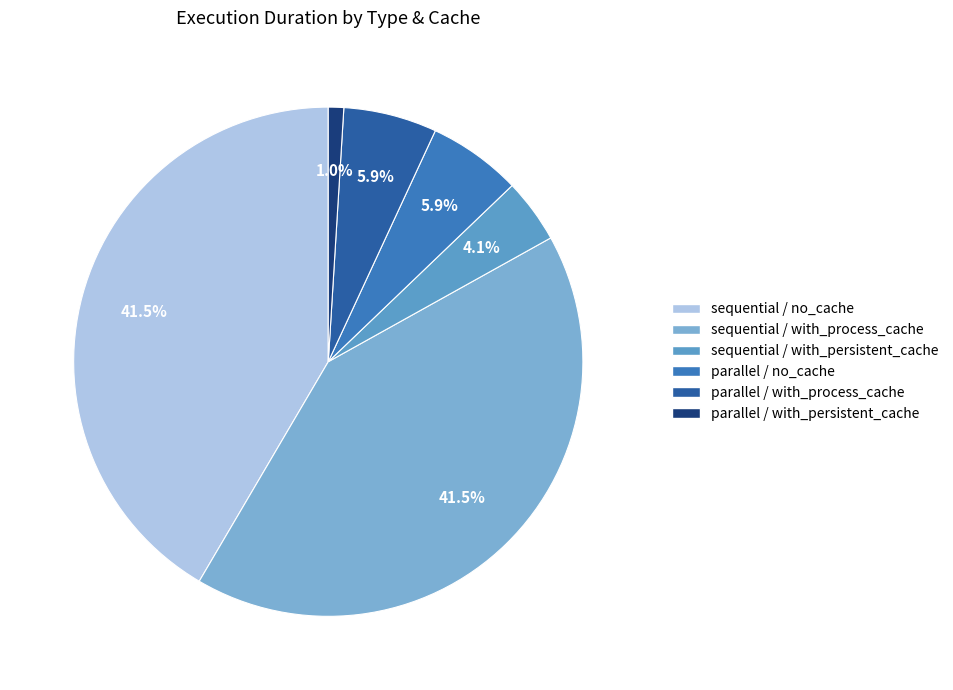

How many slices are in this pie chart?

6